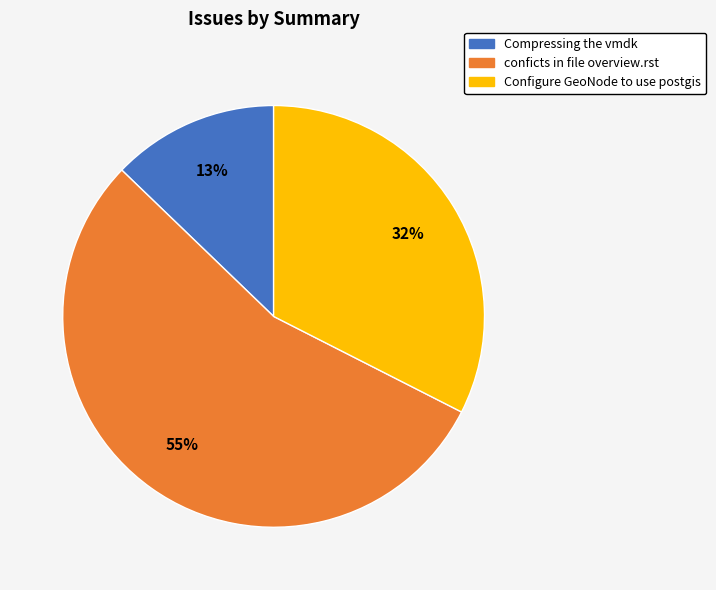

Is it true that conficts in file overview.rst is 67% of the pie?

False